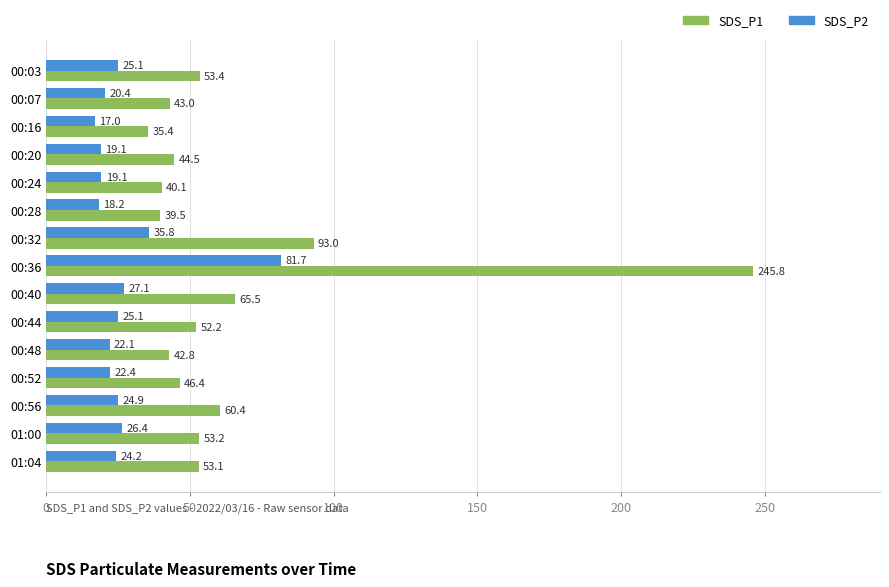

List the series in order of their peak value, highest first.

SDS_P1, SDS_P2